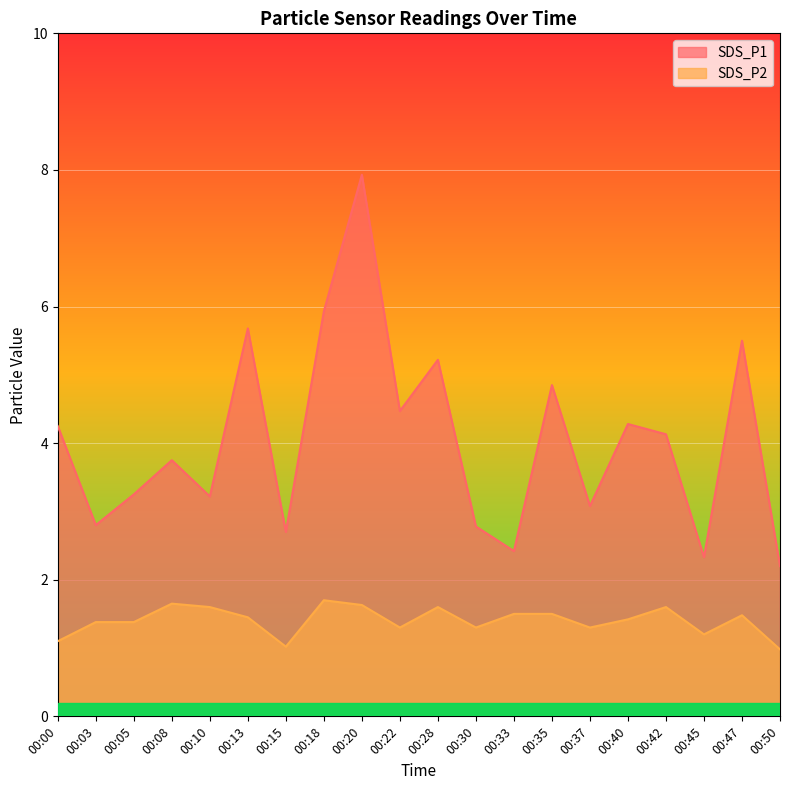

Rank the categories by SDS_P1 value from highest to lowest.

00:20, 00:18, 00:13, 00:47, 00:28, 00:35, 00:22, 00:40, 00:00, 00:42, 00:08, 00:05, 00:10, 00:37, 00:03, 00:30, 00:15, 00:33, 00:45, 00:50